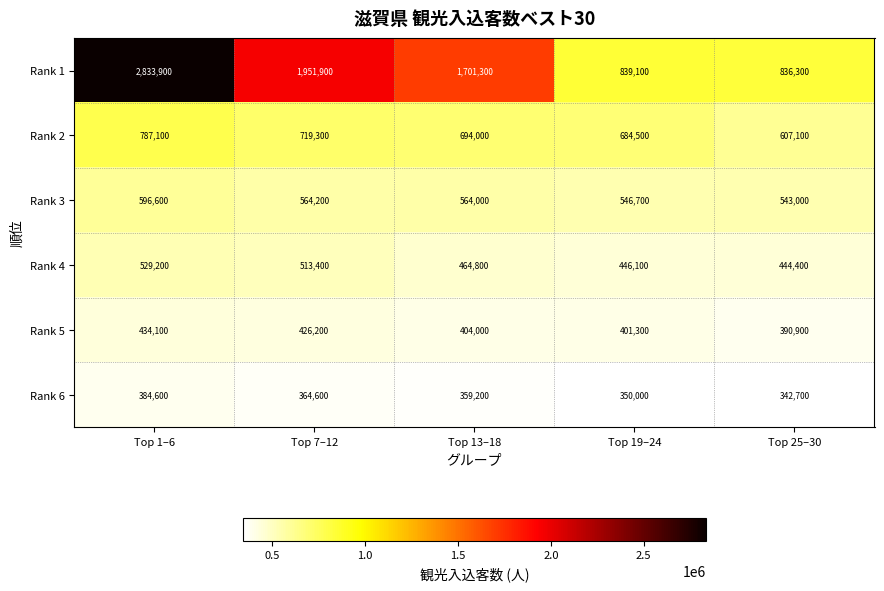

At which category does the chart reach its peak across all series?

Top 1–6